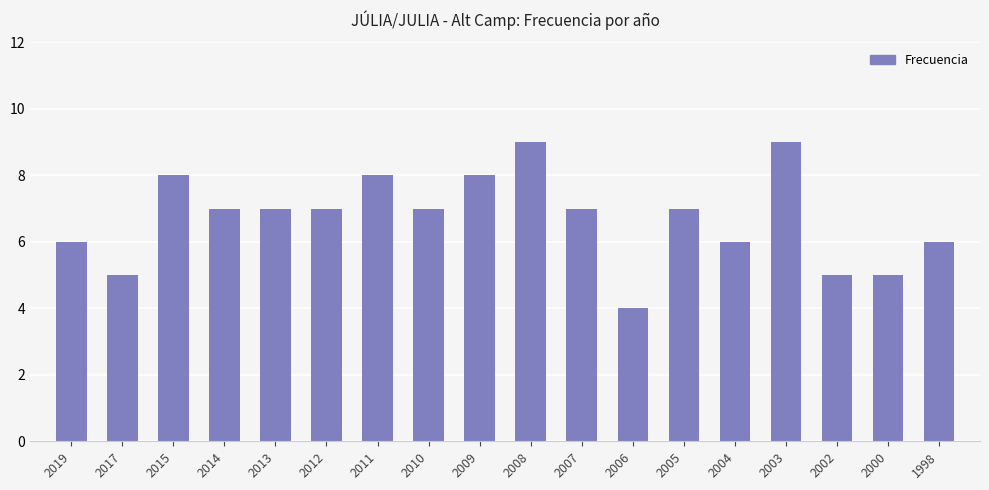

What is the average value?

7